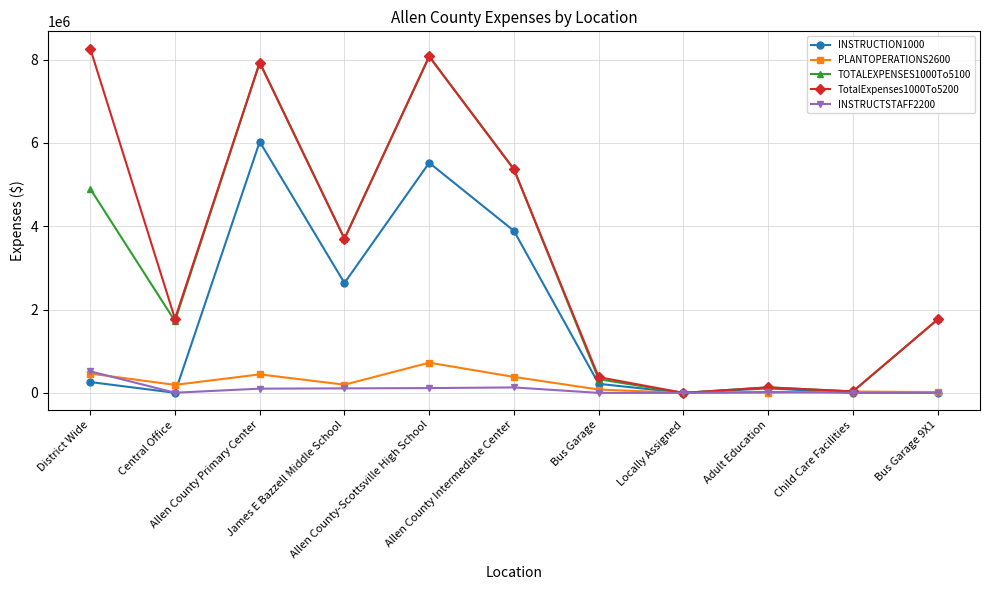

How many data points in INSTRUCTSTAFF2200 are above 23457?

6